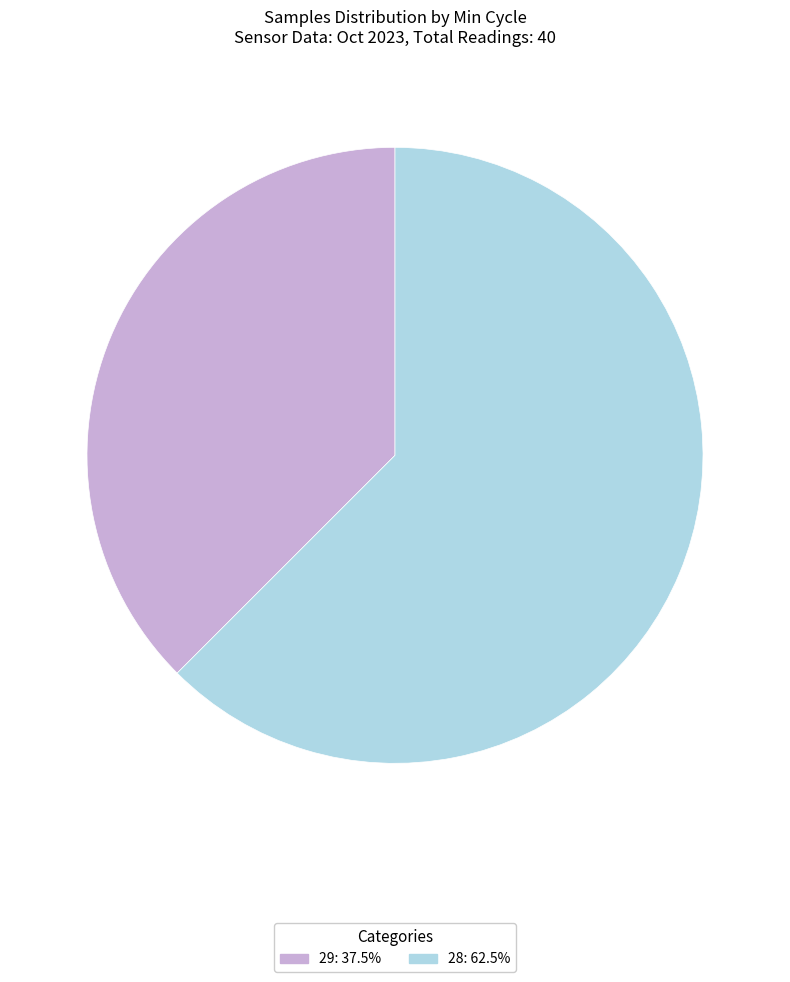

Does 28: 62.5% account for over 50% of the chart?

Yes